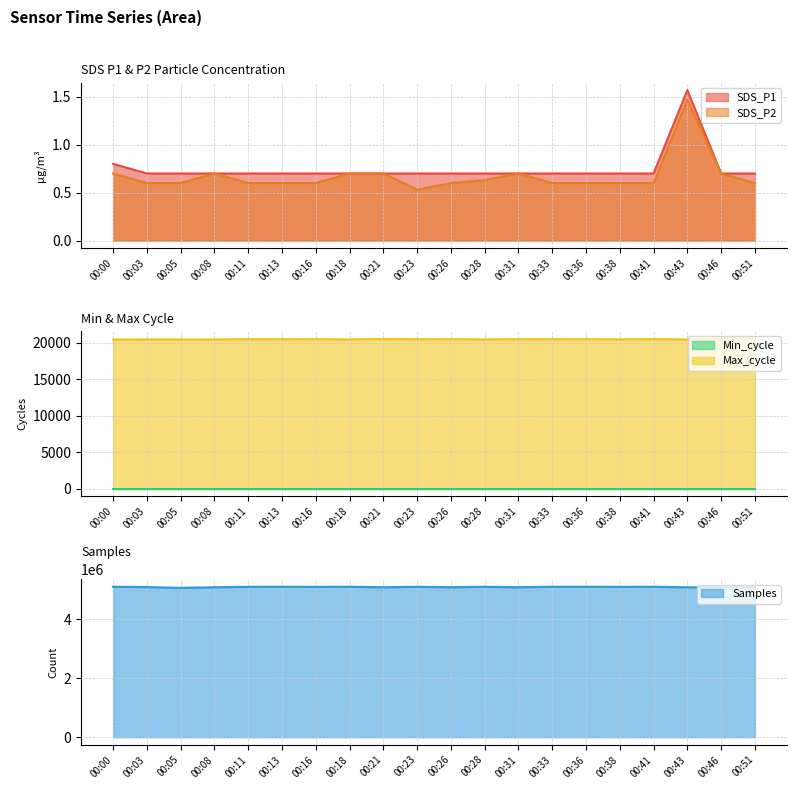

True or false: SDS_P1 has a value of 1.1 at 00:08.

False